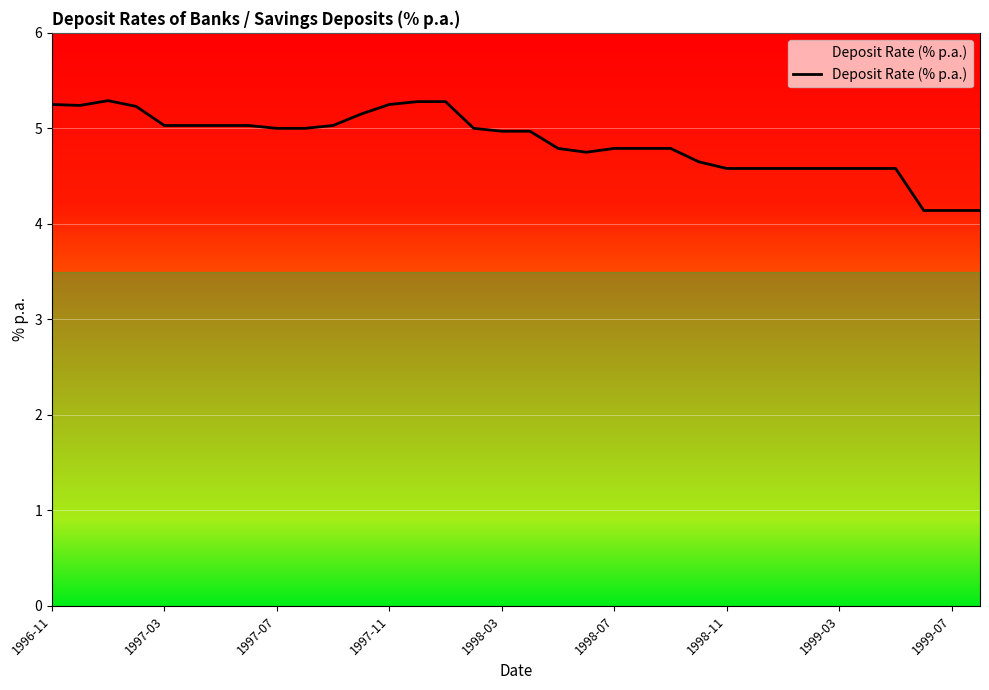

How many lines are shown in the chart?

1